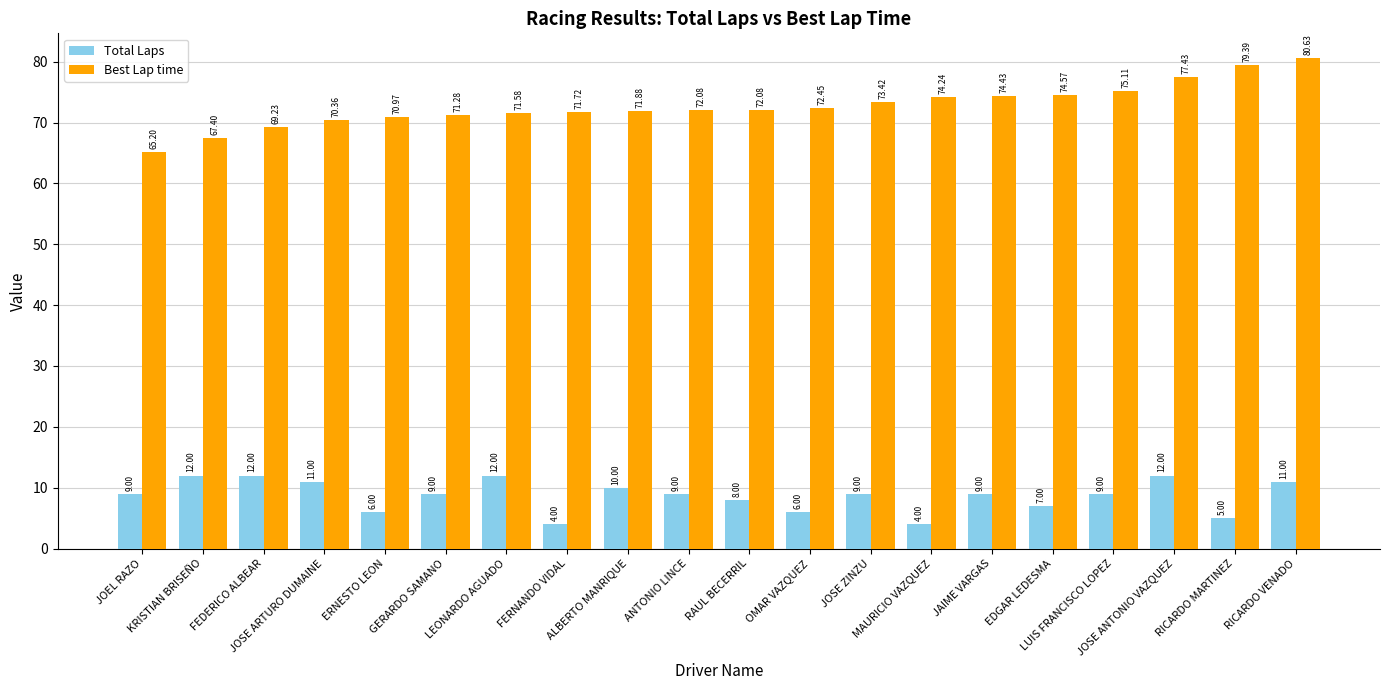

What is the difference between the maximum and minimum values in the Best Lap time series?

15.4